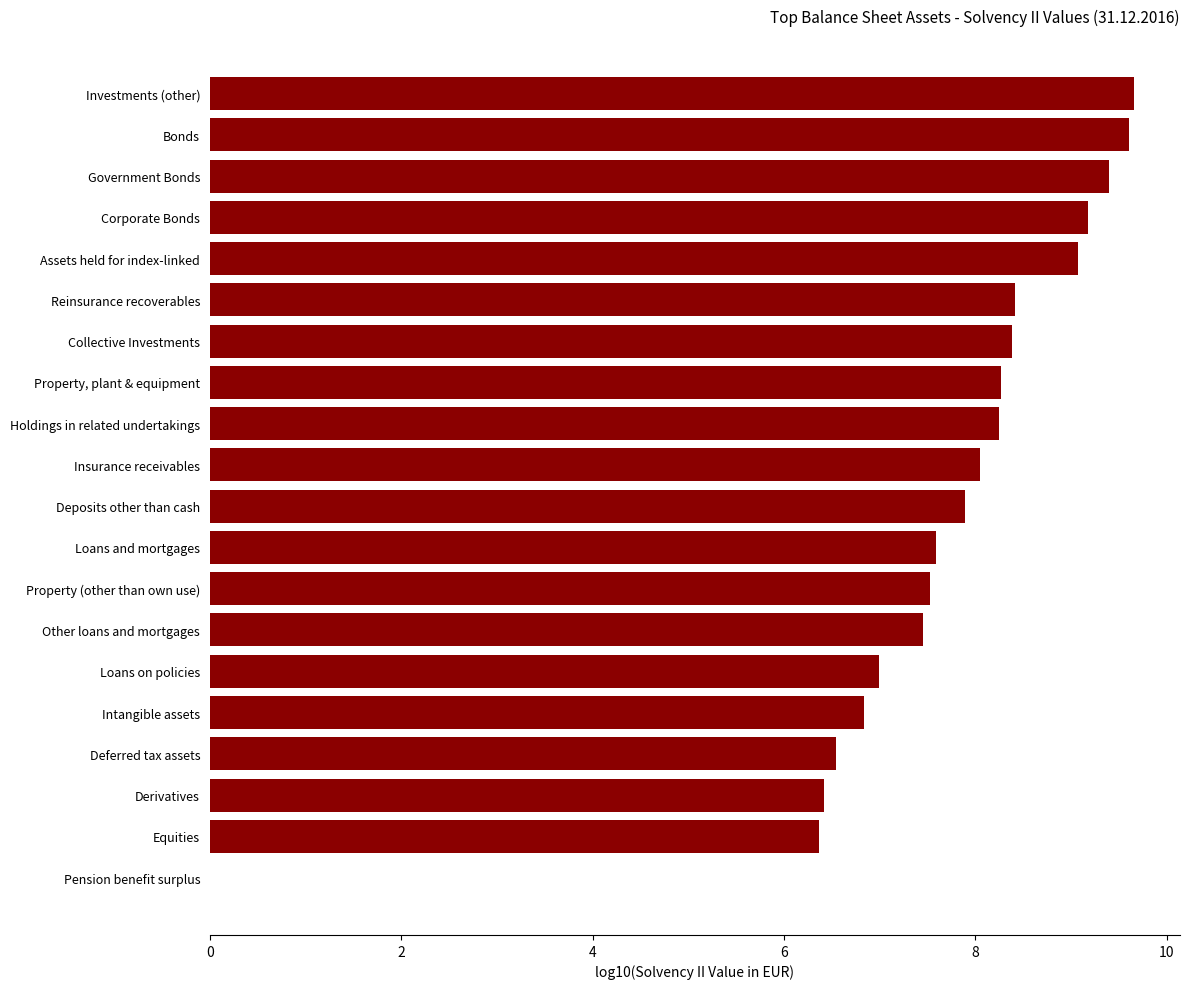

The value at Pension benefit surplus is -5.5. True or false?

False